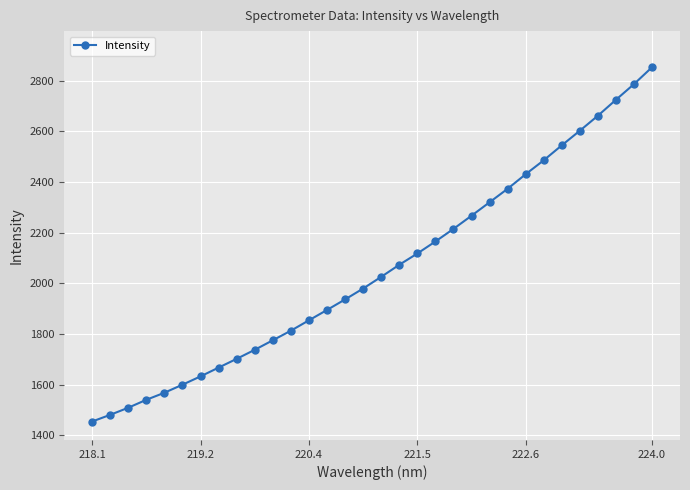

What is the difference between the maximum and minimum values?

1398.1